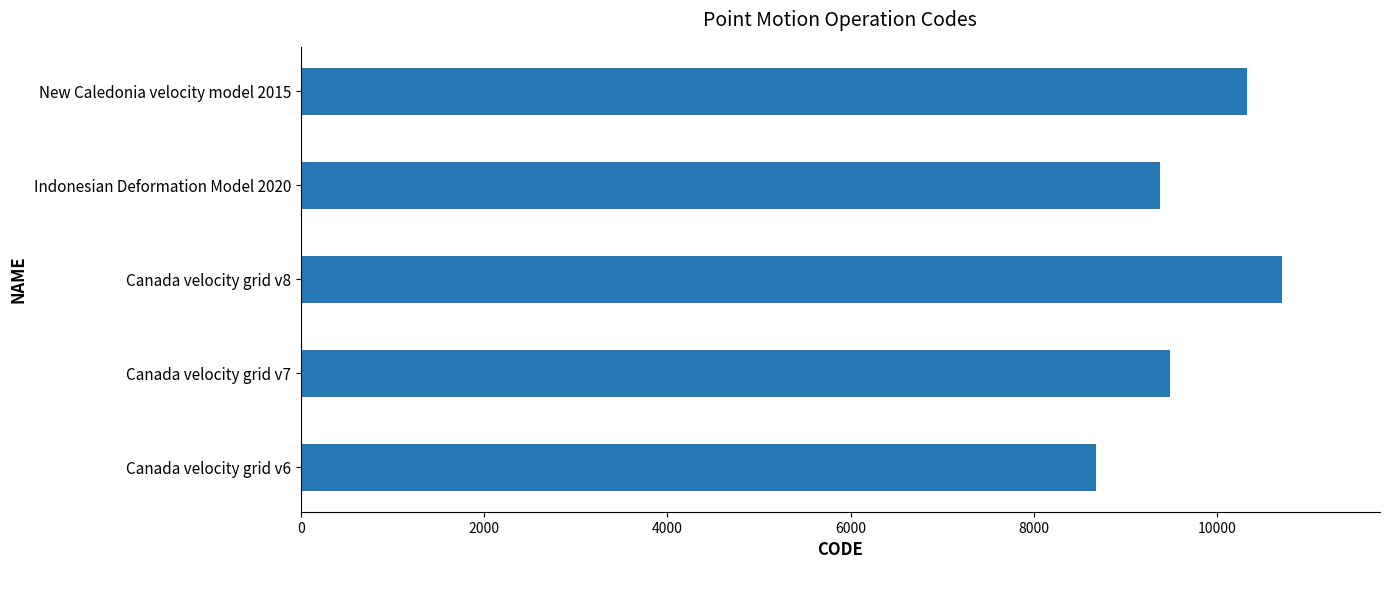

Reading bottom to top, extract all data points from this chart.

Canada velocity grid v6=8676	Canada velocity grid v7=9483	Canada velocity grid v8=10707	Indonesian Deformation Model 2020=9375	New Caledonia velocity model 2015=10323